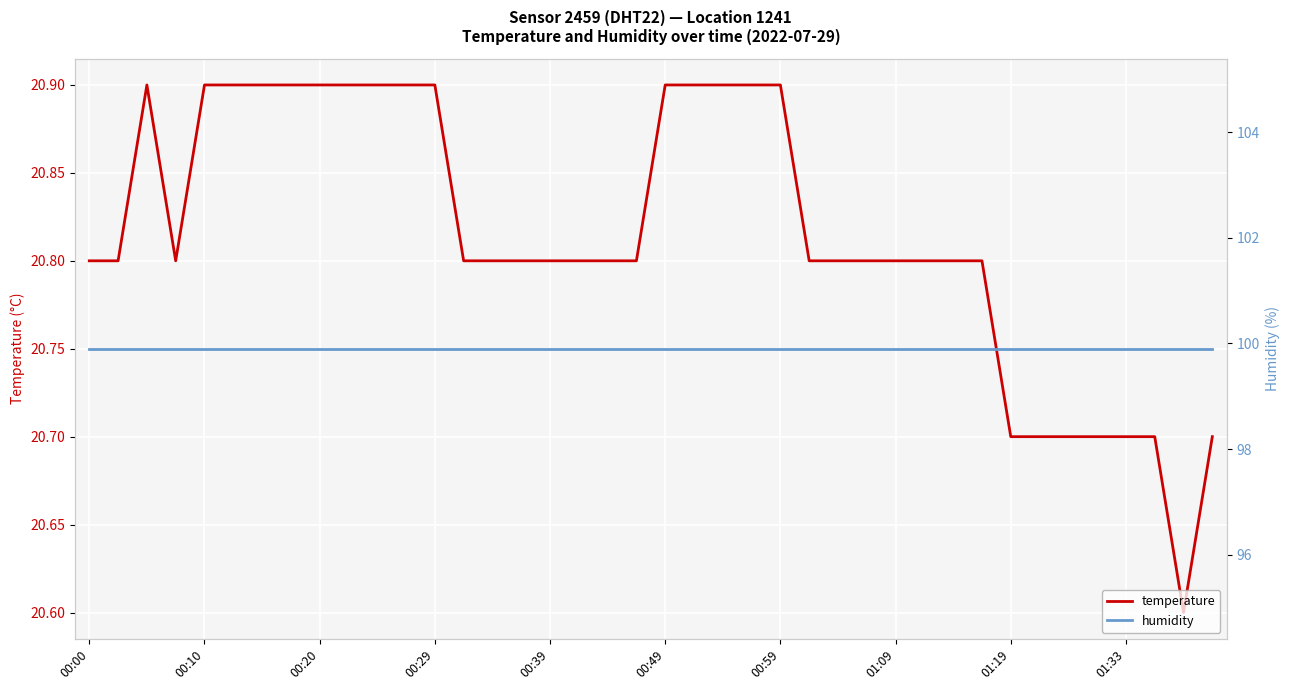

What is the minimum value for temperature?

20.6